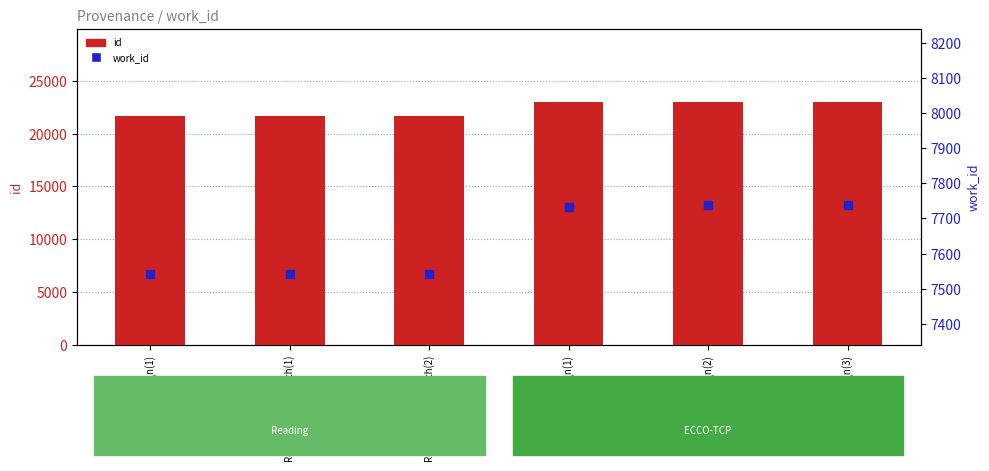

Which series contains the highest Y value?

id